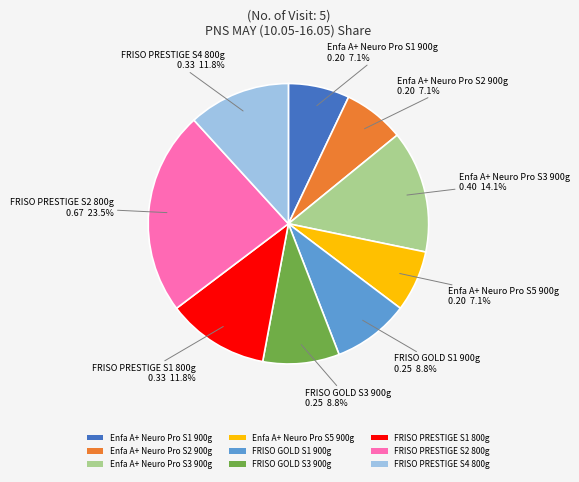

To the nearest percent, what is the combined percentage of Enfa A+ Neuro Pro S2 900g and Enfa A+ Neuro Pro S3 900g?

21%